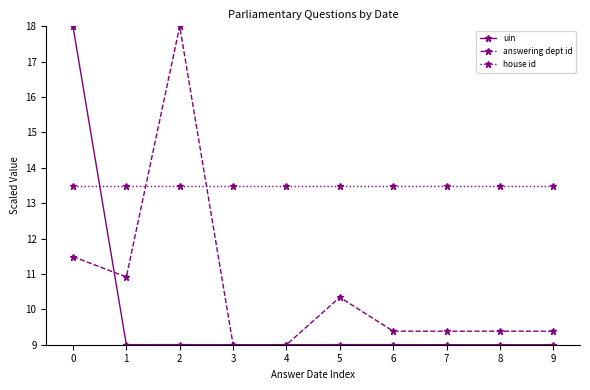

What is the spread (max minus min) of values at 3?

4.5